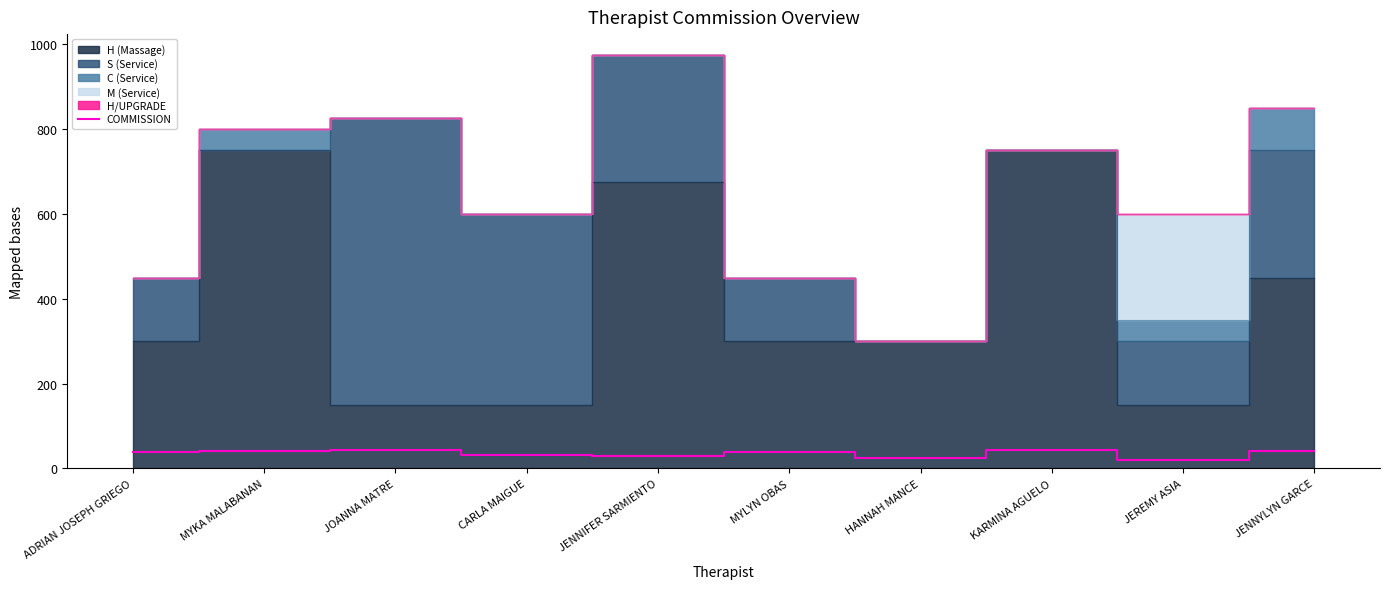

Reading left to right, extract all data points from this chart.

38.1	41.1	42.5	32.7	29.2	39.6	24.6	43.2	20.4	41.7